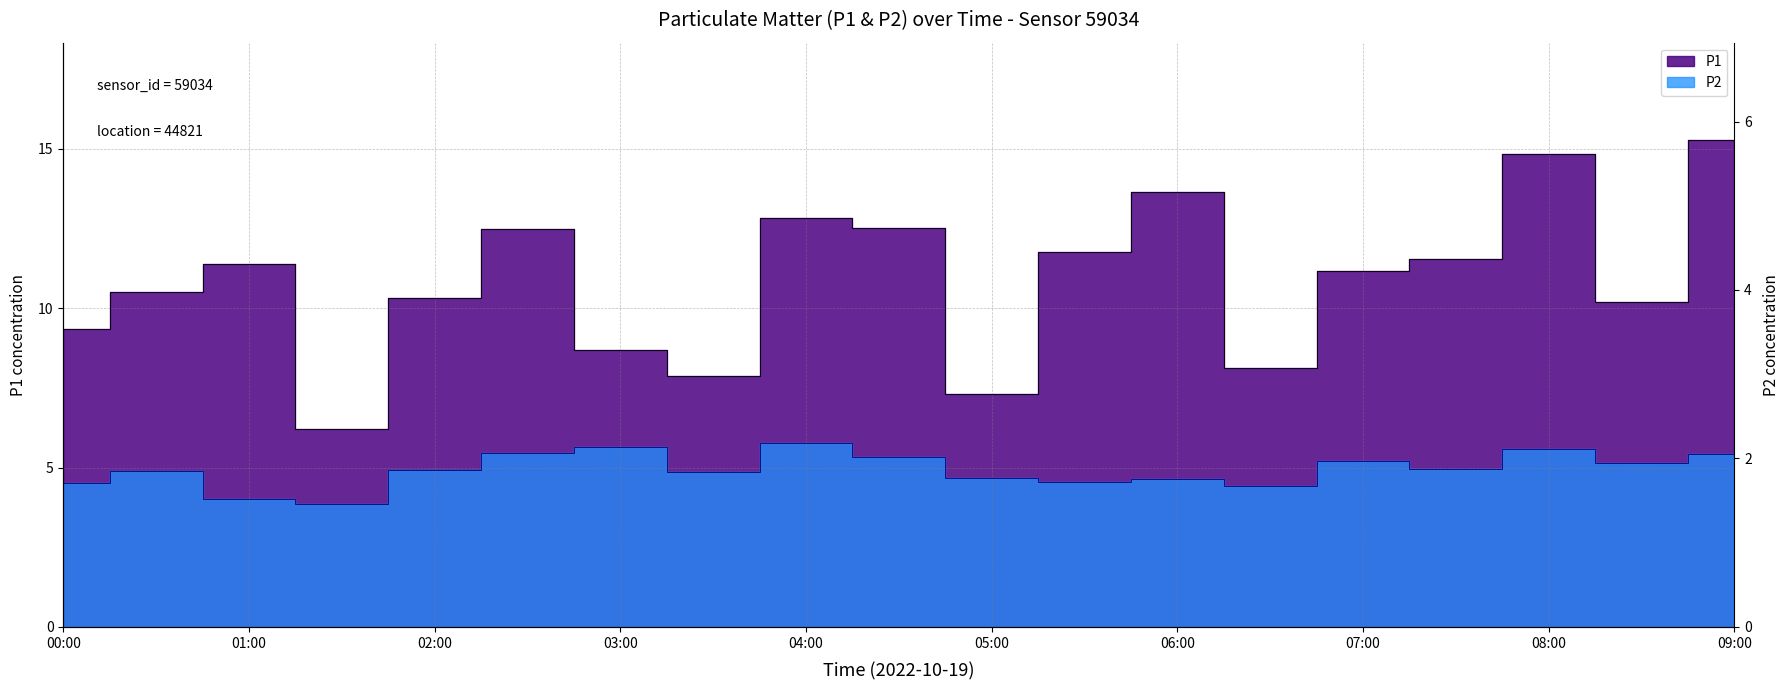

What are all the series names shown in the legend?

P1, P2